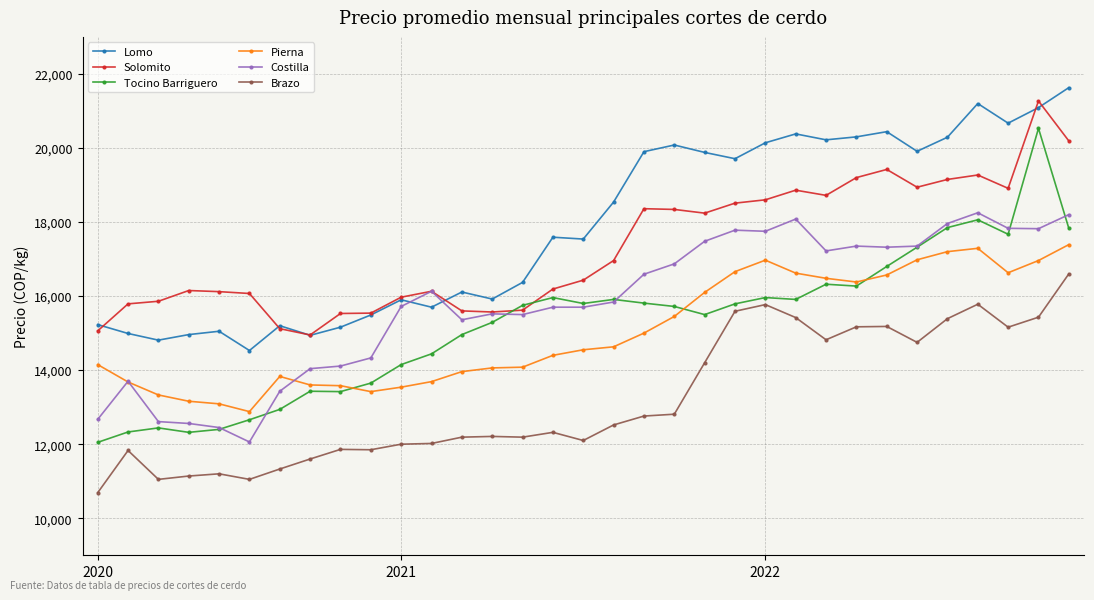

What is the minimum value shown in the chart?

10690